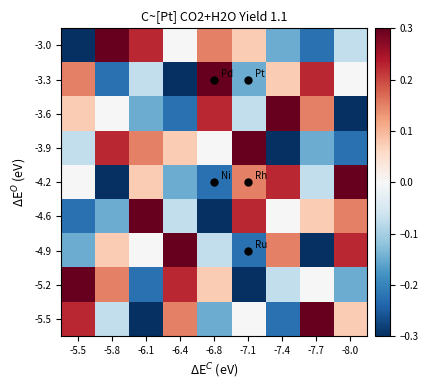

Count the number of data series in this chart.

9